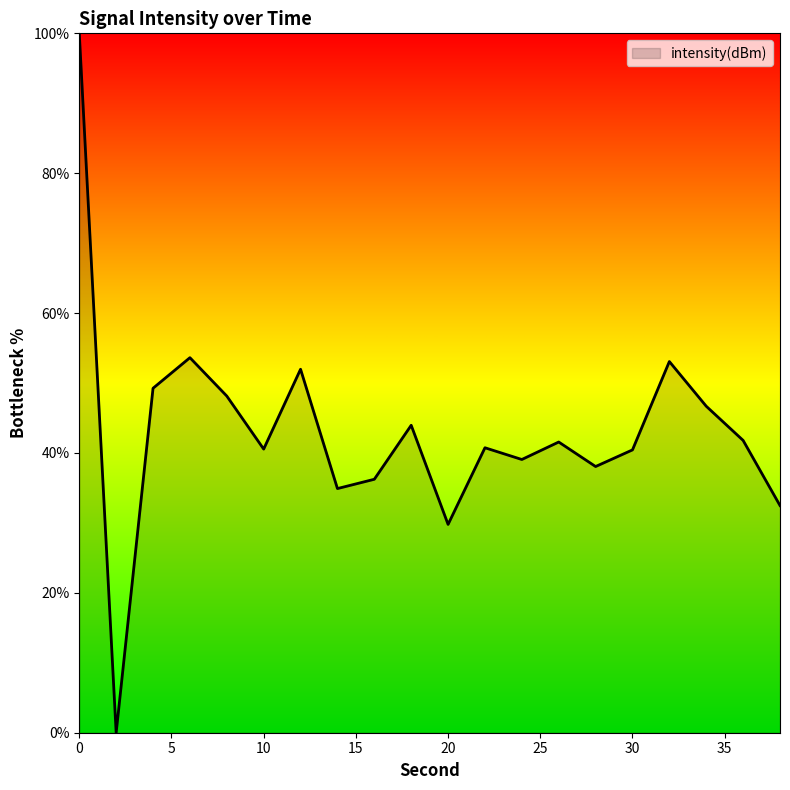

What is the difference between the maximum and minimum values?

100.0